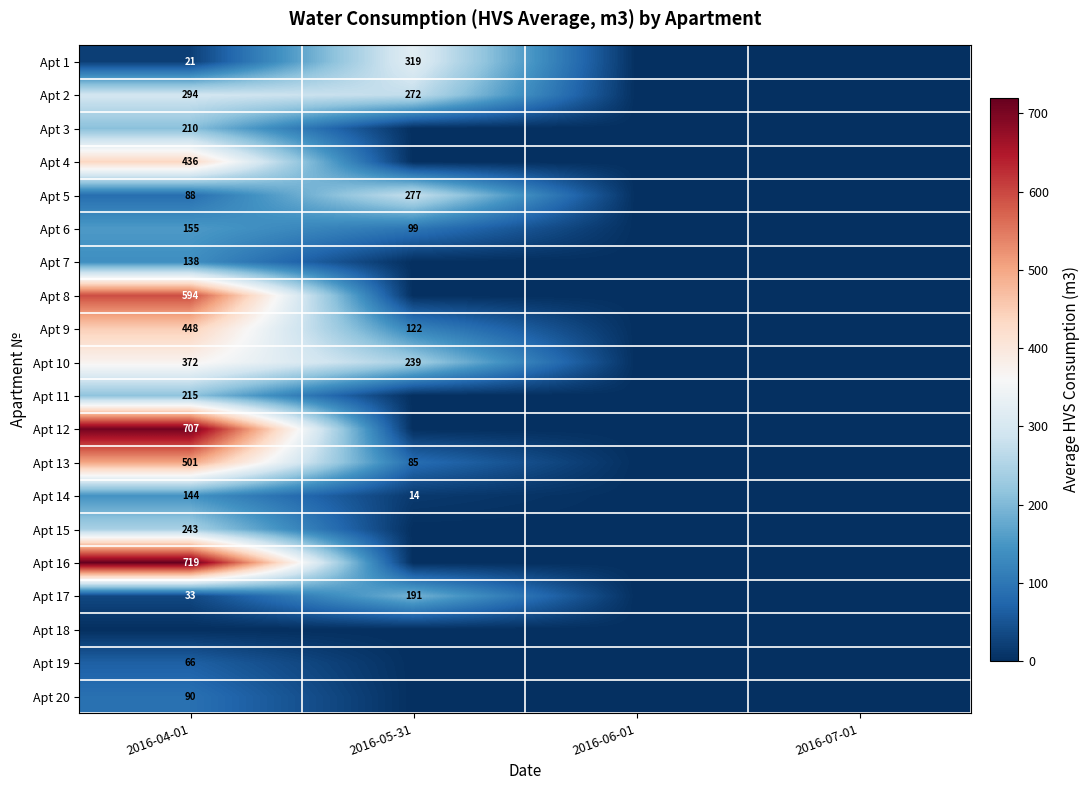

True or false: Apt 5 has a value of 88 at 2016-04-01.

True